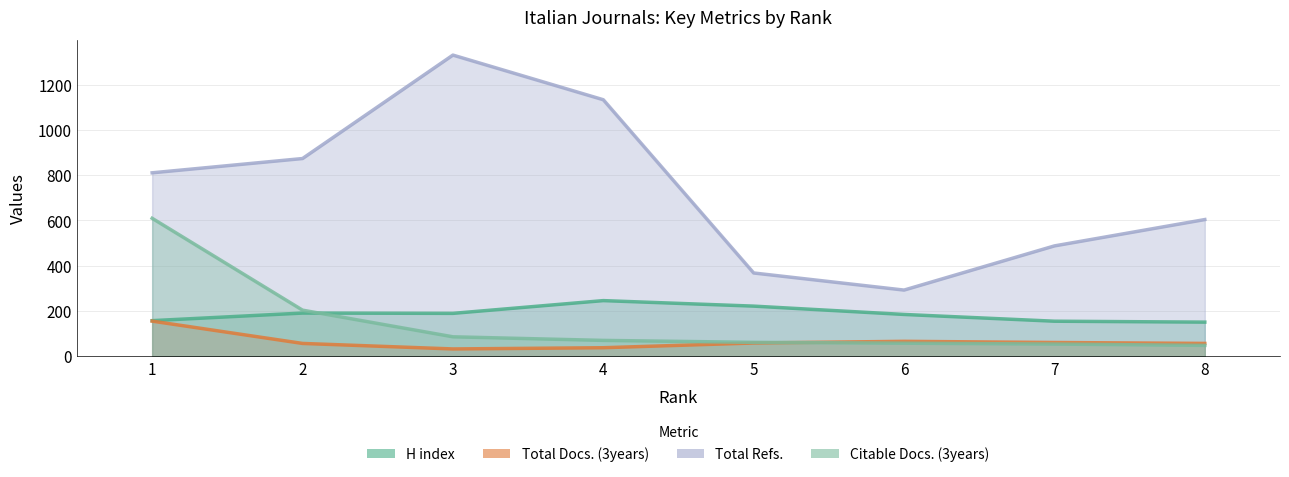

How many times do H index and Citable Docs. (3years) cross each other?

1